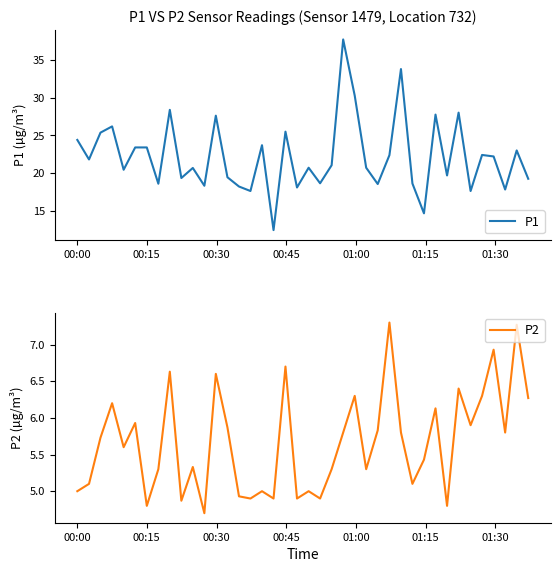

What is the highest value of the P1 series?

37.8